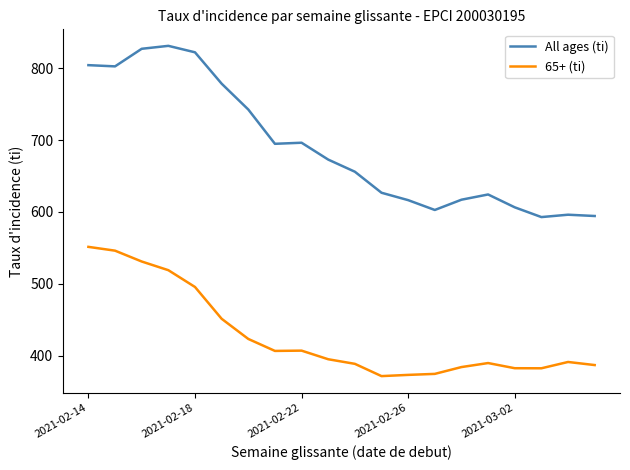

What is the difference between the maximum and minimum values in the 65+ (ti) series?

180.1